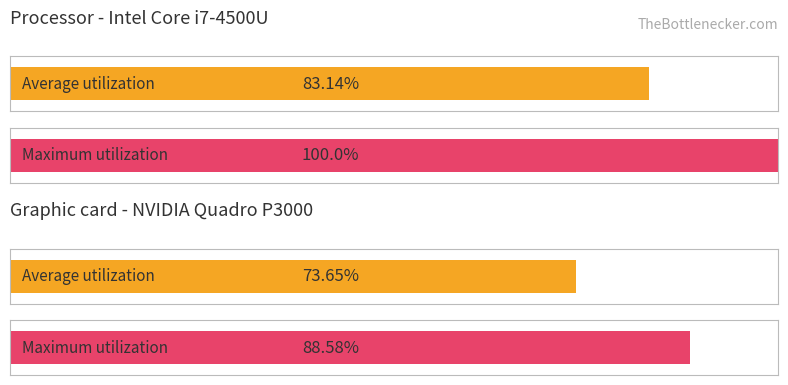

The Average utilization series shows 1.5 at 7. True or false?

False